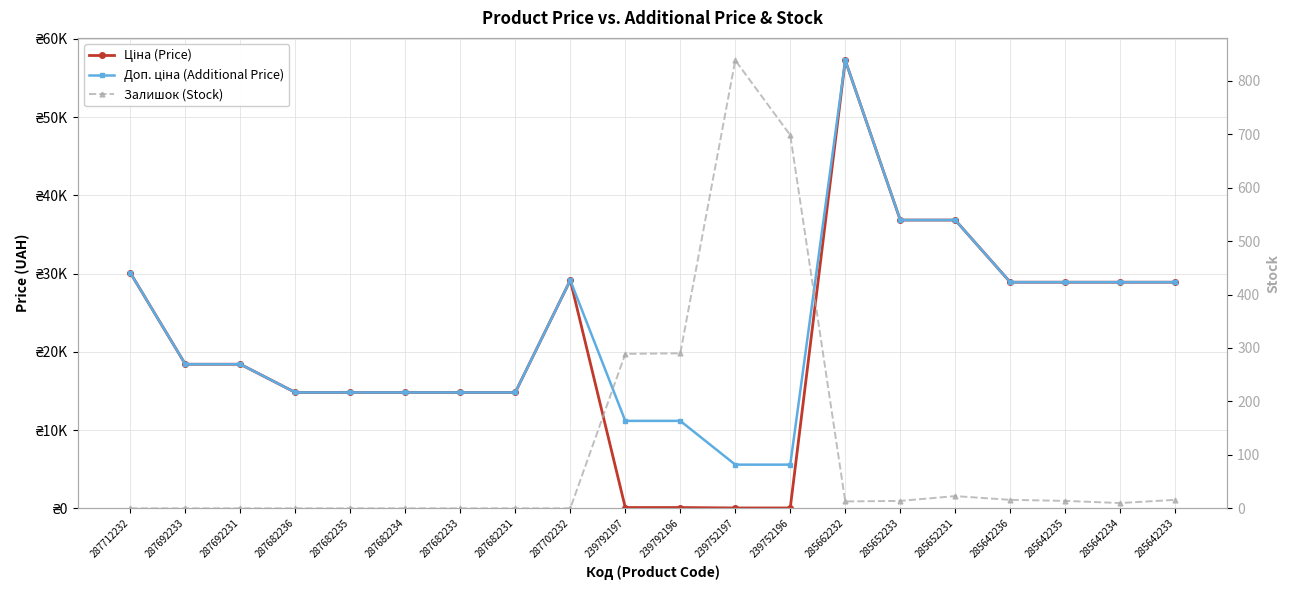

Reading left to right, transcribe all the data shown in this chart.

Ціна (Price): 30102.8	18420.9	18420.9	14817.6	14817.6	14817.6	14817.6	14817.6	29152.3	111.8	111.8	55.9	55.9	57258.0	36841.8	36841.8	28901.7	28901.7	28901.7	28901.7
Доп. ціна (Additional Price): 30102.8	18420.9	18420.9	14817.6	14817.6	14817.6	14817.6	14817.6	29152.3	11182.0	11182.0	5591.0	5591.0	57258.0	36841.8	36841.8	28901.7	28901.7	28901.7	28901.7
Залишок (Stock): 0.0	0.0	0.0	0.0	0.0	0.0	0.0	0.0	0.0	289.0	290.0	838.0	698.0	13.0	14.0	23.0	16.0	14.0	10.0	16.0